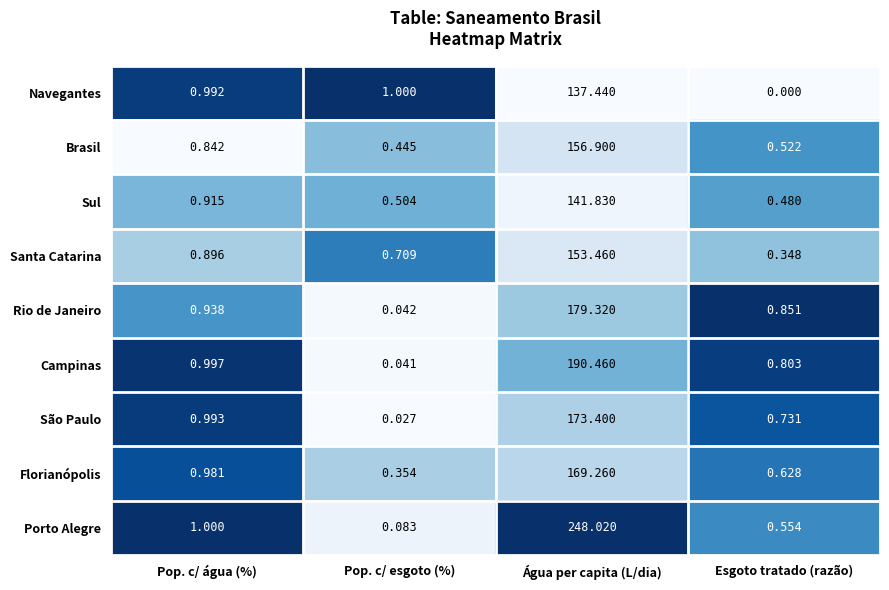

At which category is the sum across all series the highest?

Água per capita (L/dia)